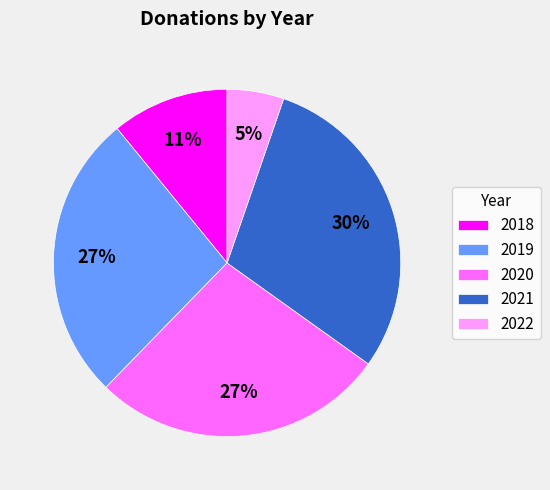

Is there any slice that represents more than half of the pie?

No